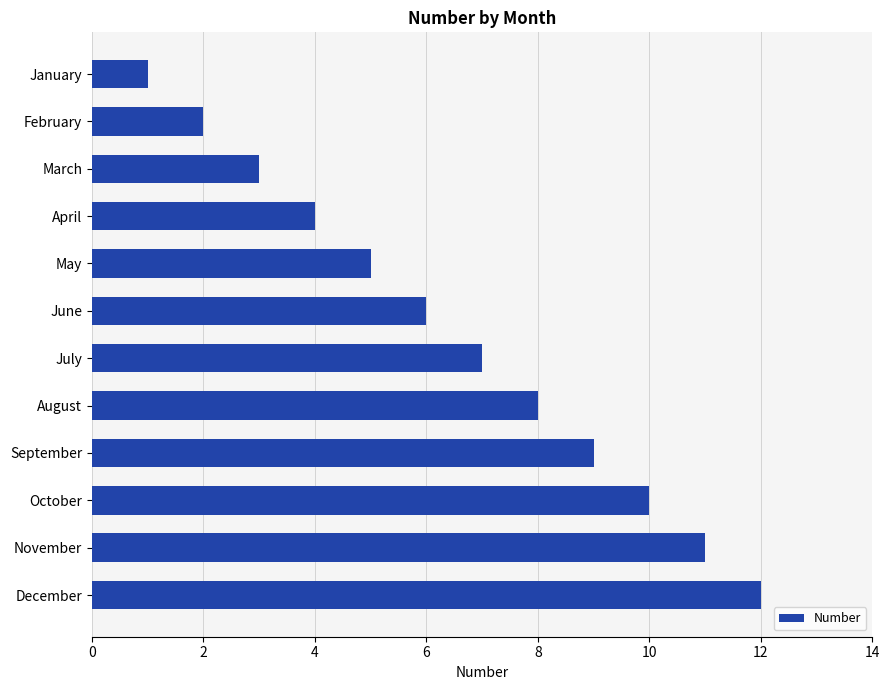

List the labels in order of value, smallest first.

January, February, March, April, May, June, July, August, September, October, November, December